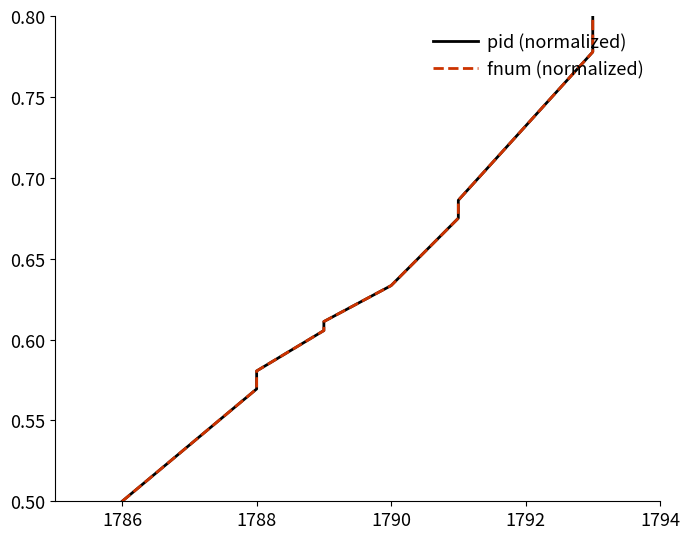

Reading right to left, transcribe all the data shown in this chart.

pid (normalized): 0.8	0.8	0.7	0.7	0.6	0.6	0.6	0.6	0.6	0.5
fnum (normalized): 0.8	0.8	0.7	0.7	0.6	0.6	0.6	0.6	0.6	0.5